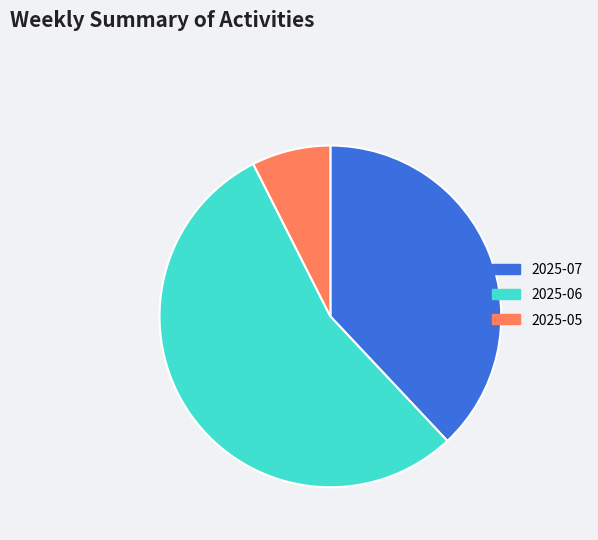

What is the ratio of the value at 2025-07 to the value at 2025-06?

0.7